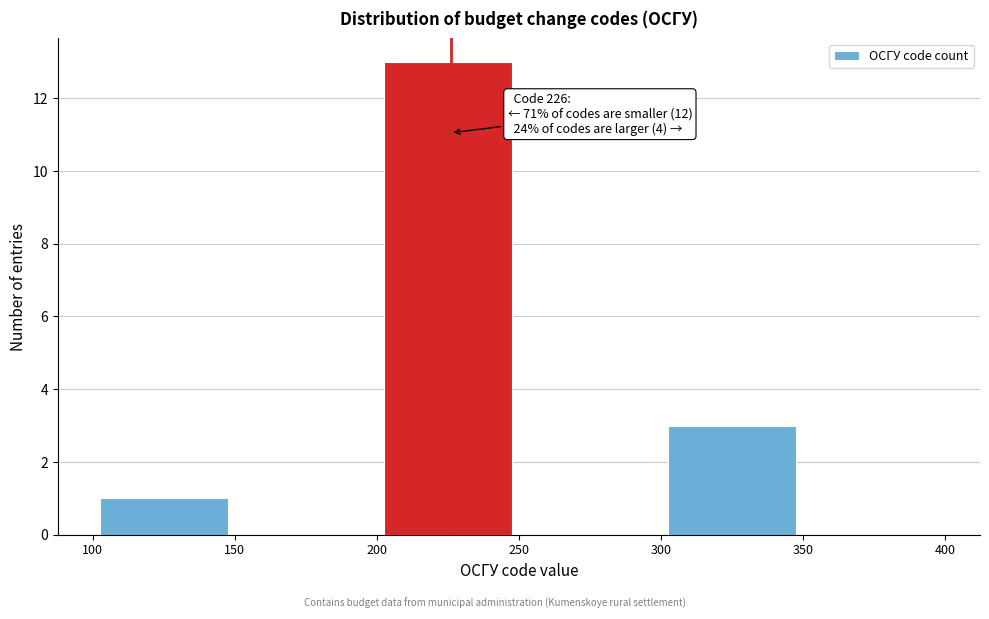

Over which range of the x-axis is the bar tallest?

200 to 250